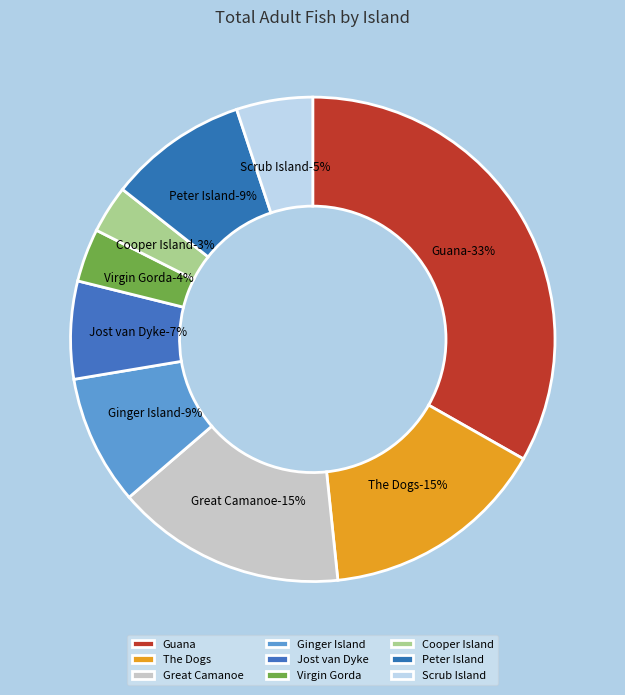

How many segments does this pie chart have?

9